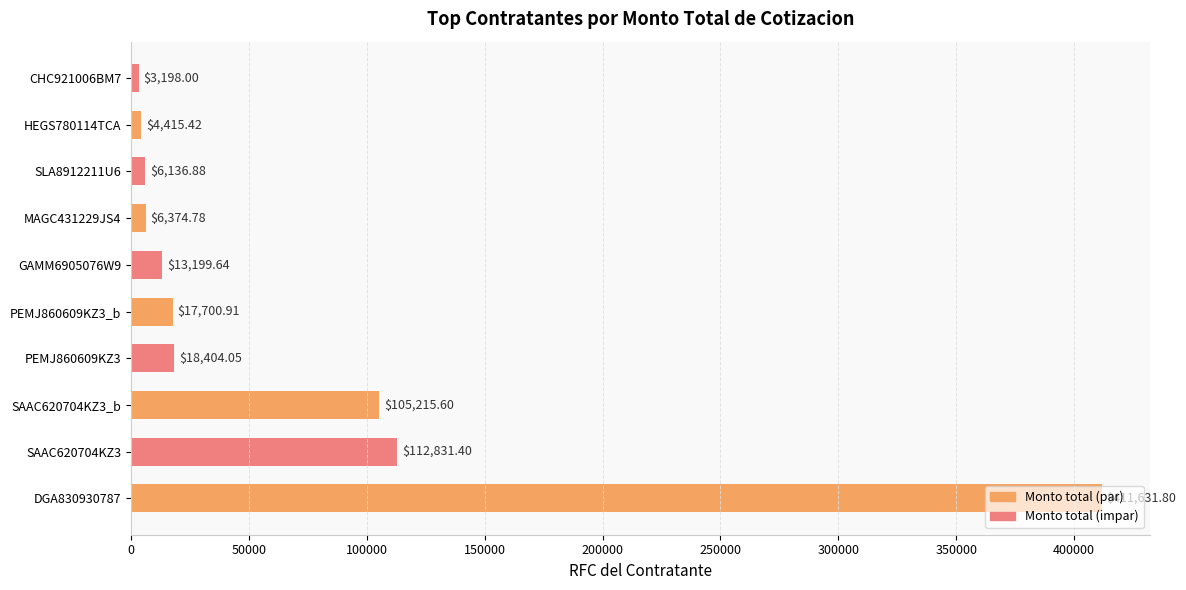

Approximately how many times larger is the value at SAAC620704KZ3_b compared to SAAC620704KZ3?

0.9